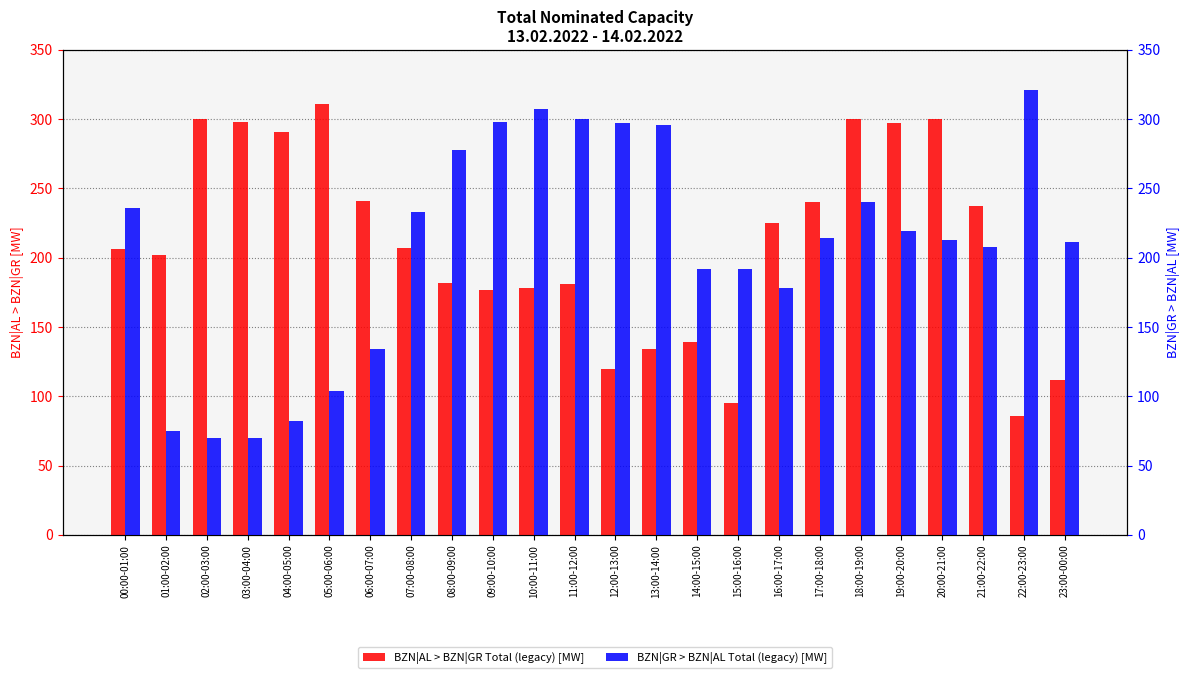

Are the bars grouped side by side (vs. stacked)?

Yes